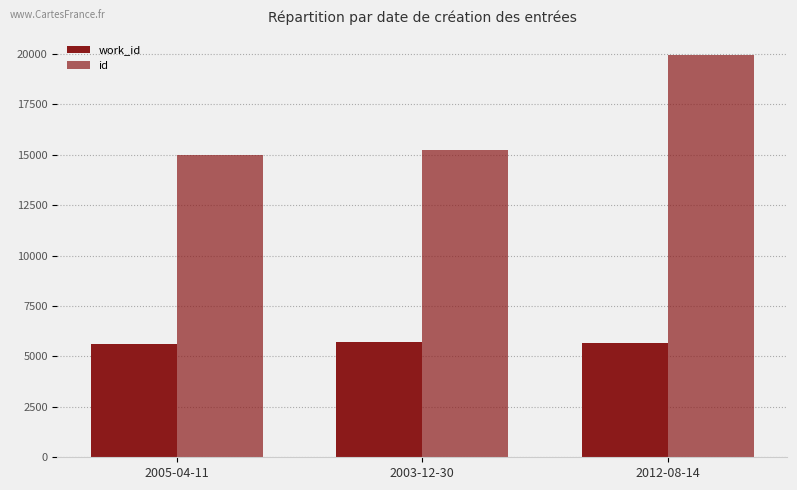

Reading left to right, list all the values displayed in this chart.

work_id: 2005-04-11=5601	2003-12-30=5715	2012-08-14=5681
id: 2005-04-11=14970	2003-12-30=15232	2012-08-14=19913